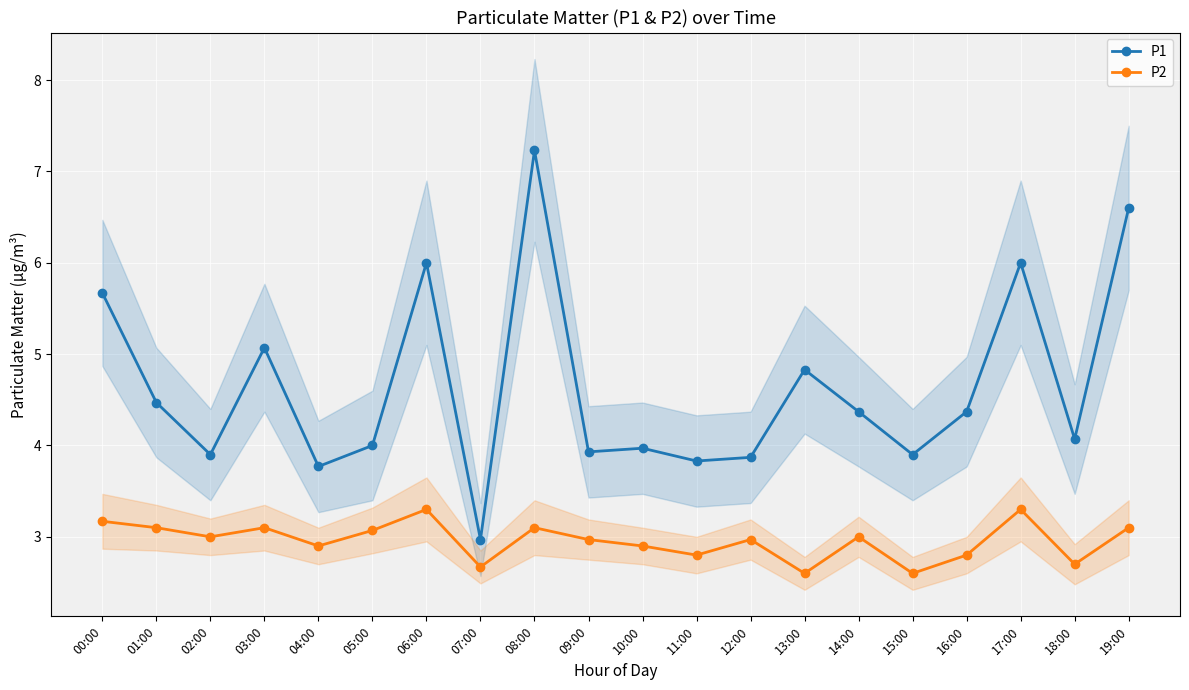

What is the difference between the P1 values at 08:00 and 11:00?

3.4